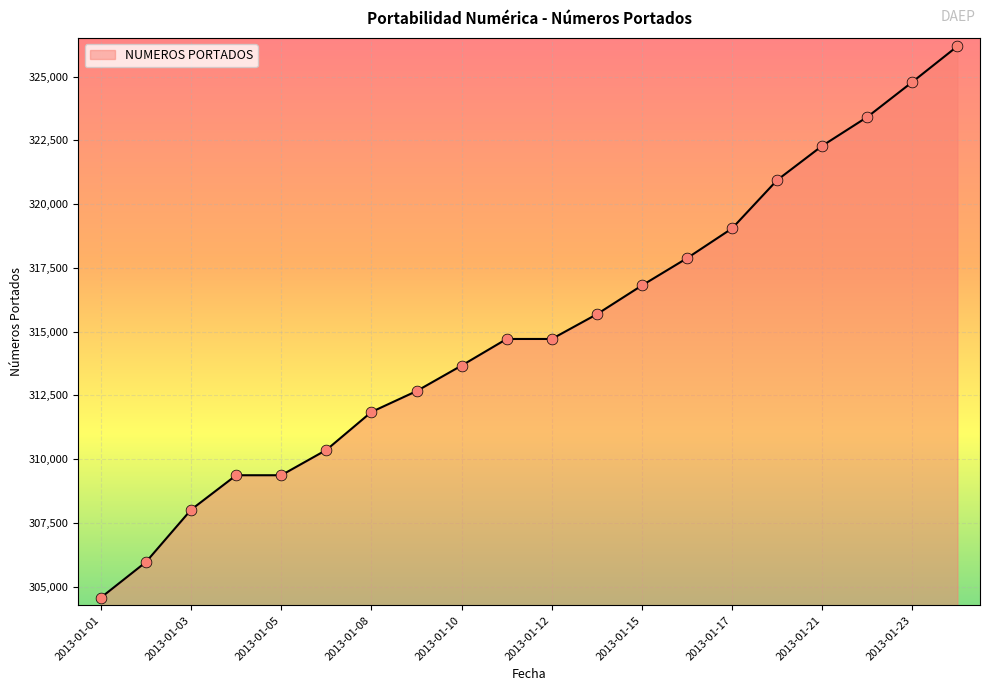

What is the difference between the maximum and minimum values?

21619